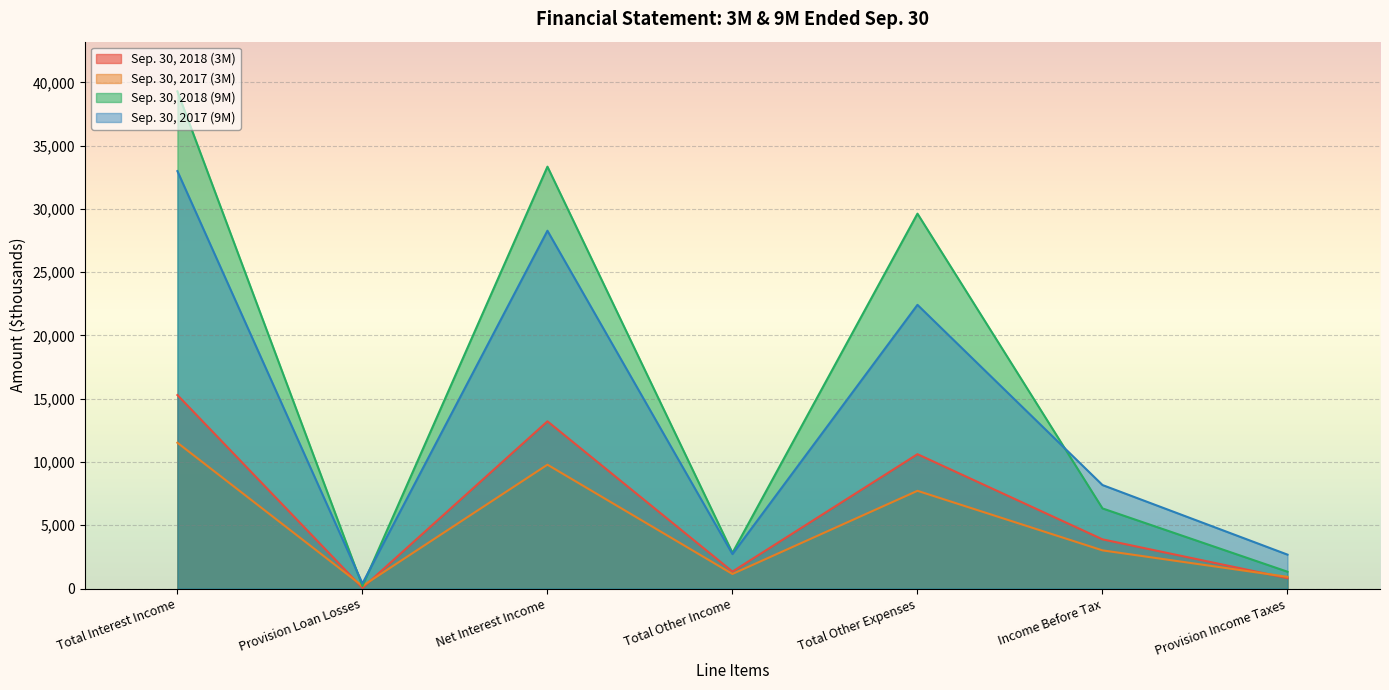

Which series has the largest range (max minus min)?

Sep. 30, 2018 (9M)